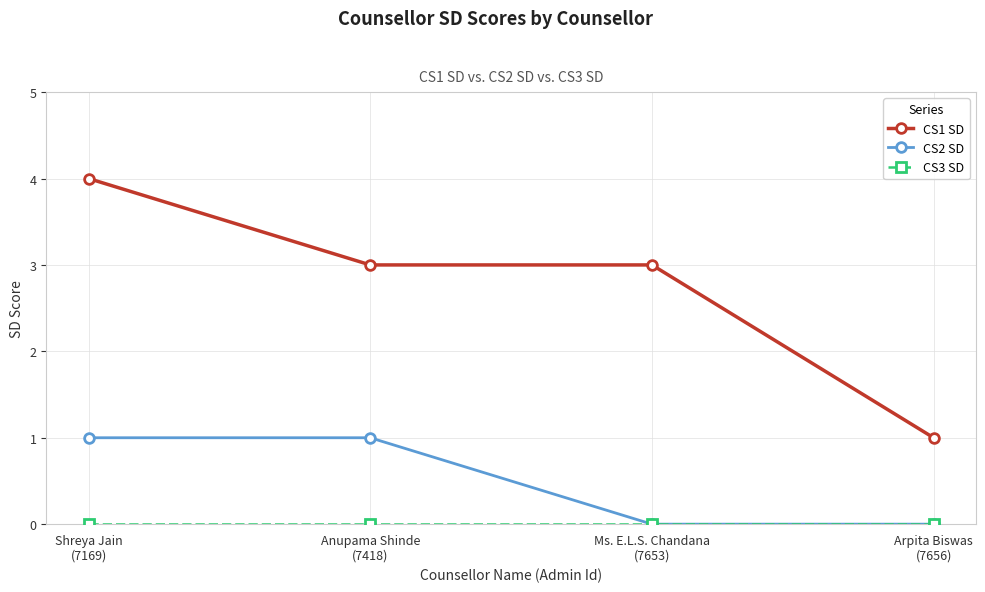

What is the difference between the second highest and minimum values in the CS2 SD series?

1